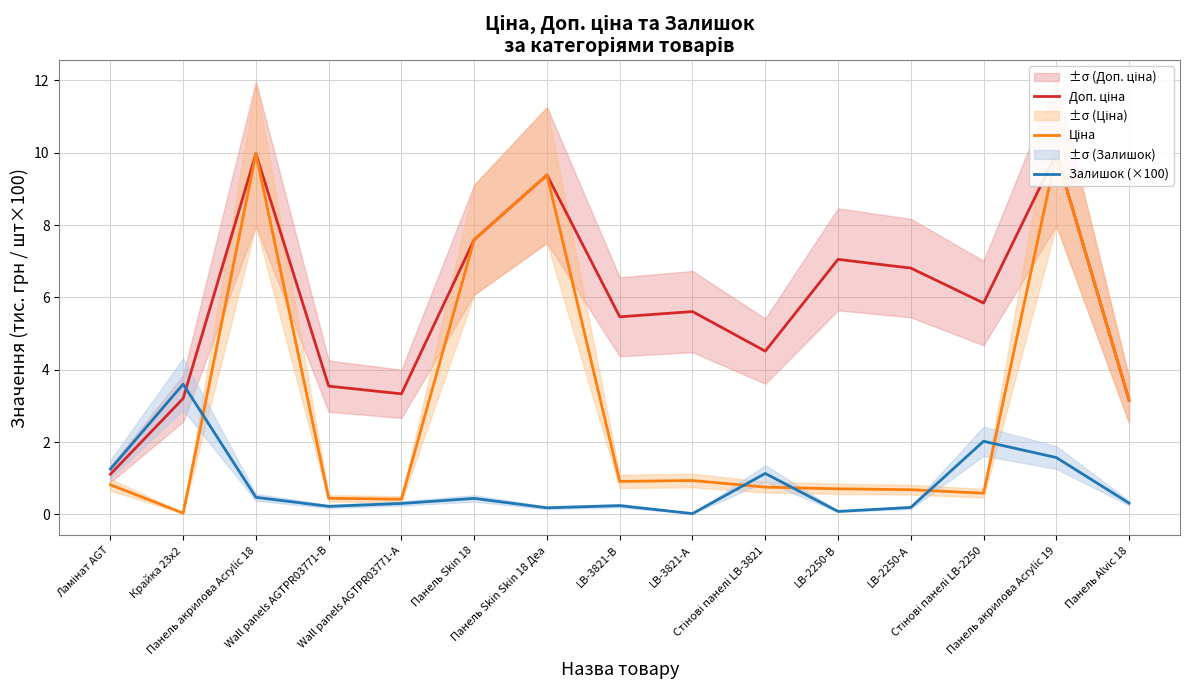

What is the average value of the Доп. ціна series?

5.8